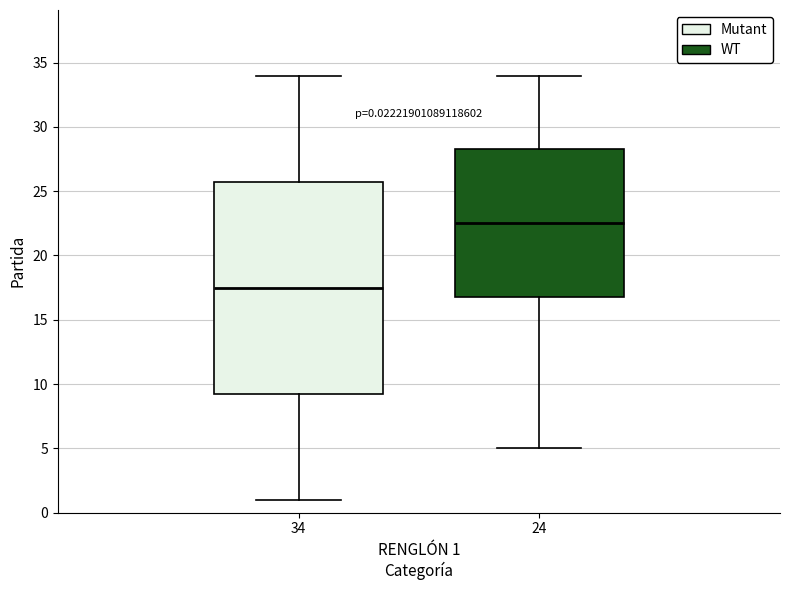

Comparing the boxes themselves (not the whiskers), which one is the tallest?

34